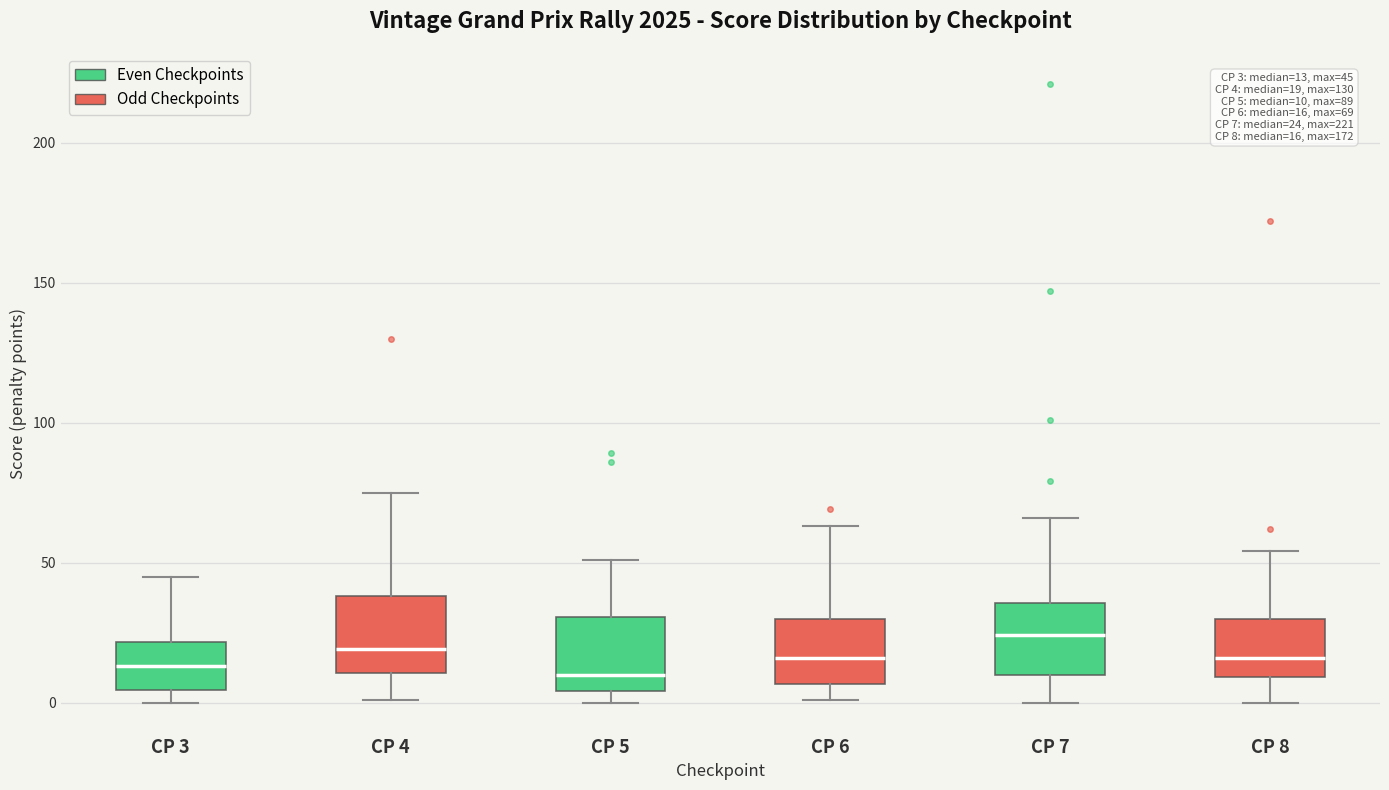

Which box's median line is the highest?

CP 7